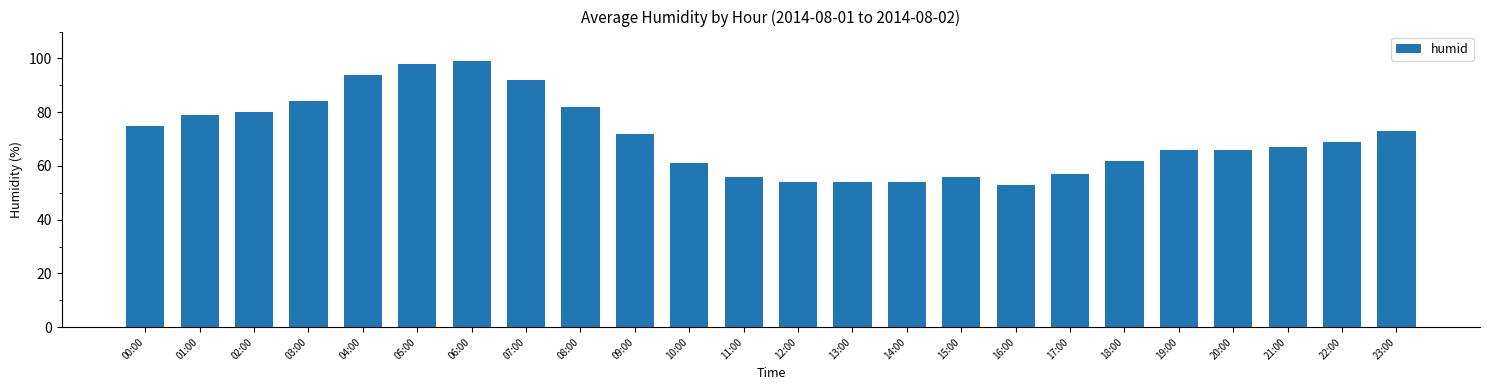

Reading left to right, transcribe all the data shown in this chart.

75	79	80	84	94	98	99	92	82	72	61	56	54	54	54	56	53	57	62	66	66	67	69	73